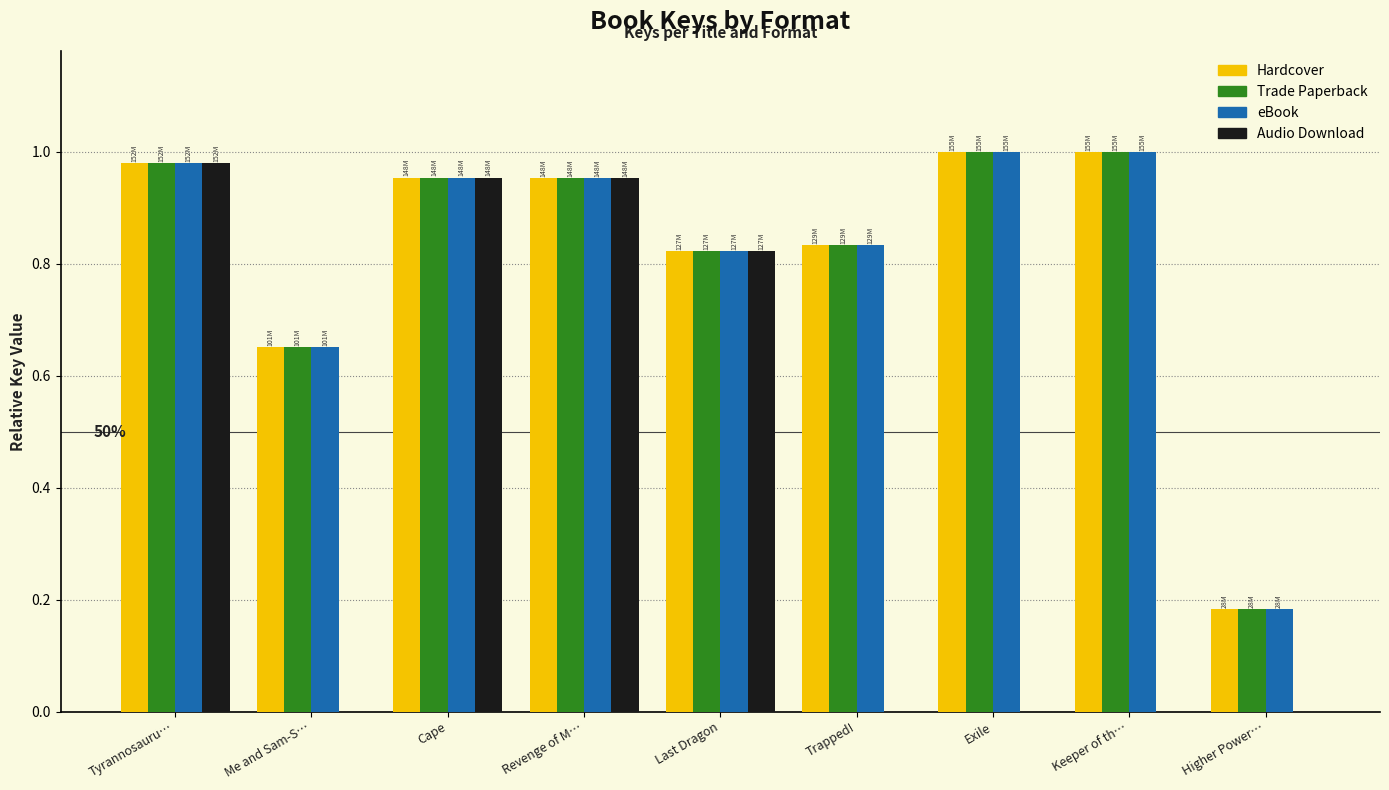

Which series changed the most between Cape and Keeper of th…?

Audio Download